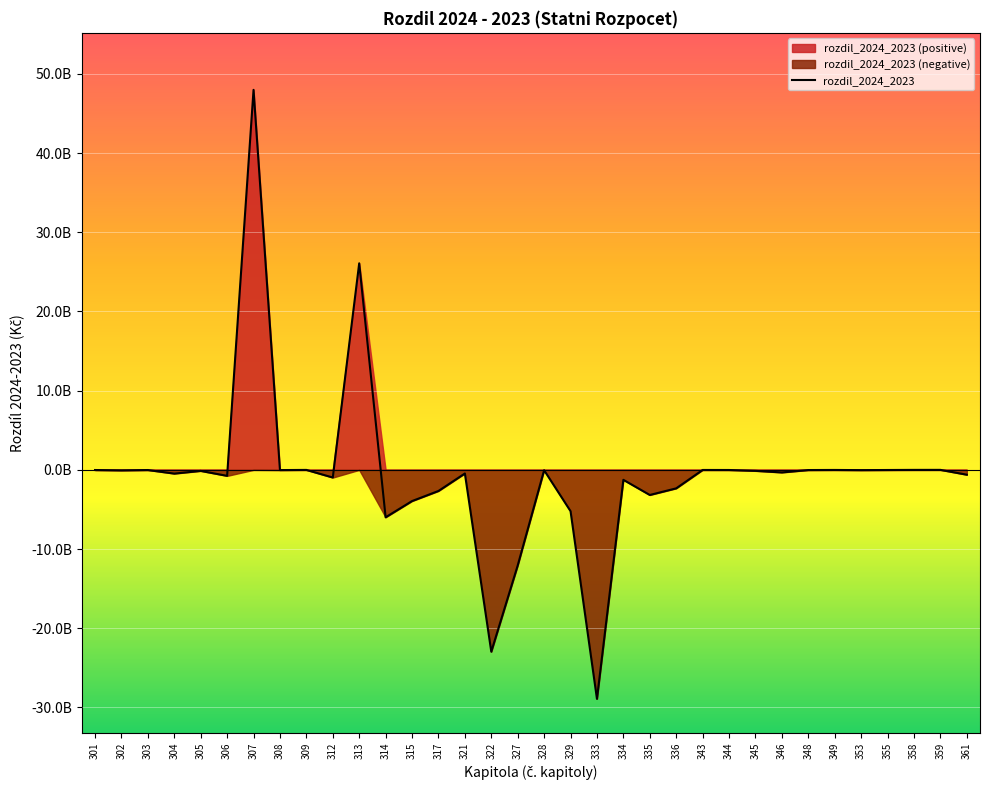

Reading left to right, transcribe all the data shown in this chart.

-20185563	-63841268	-20841451	-470911040	-132403000	-756835775	47980000000	-28190285	-7157268	-968902920	26079409494	-5989474423	-3940191235	-2666845032	-458055420	-22962060073	-12072719421	-45333060	-5217243178	-28914574905	-1258793362	-3171423009	-2334824070	-14007402	-17380214	-125301760	-324706569	-23590094	-11905643	-33494190	-17561771	-3376230	-1040975	-611593870